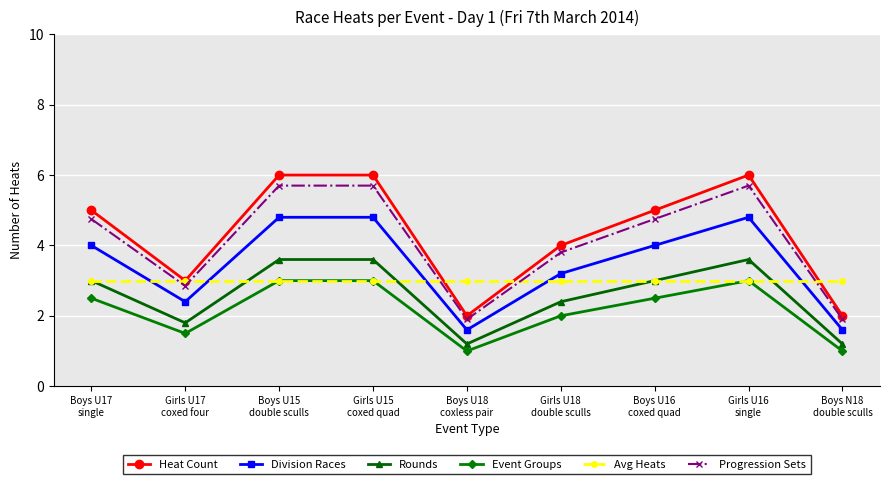

What is the minimum value shown in the chart?

1.0